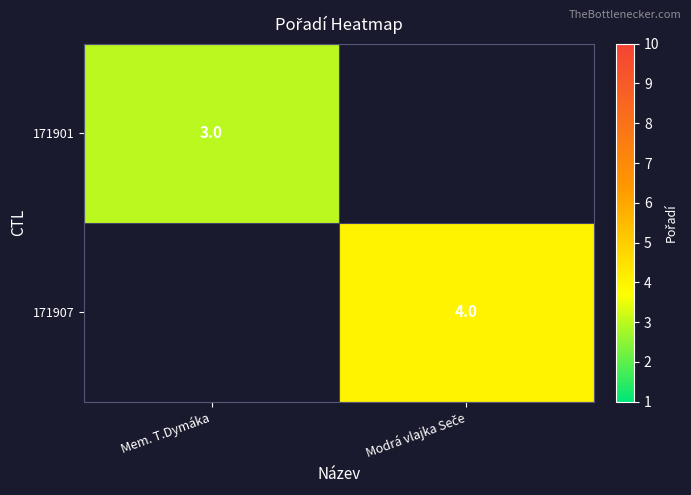

The 171901 series shows 5 at Mem. T.Dymáka. True or false?

False